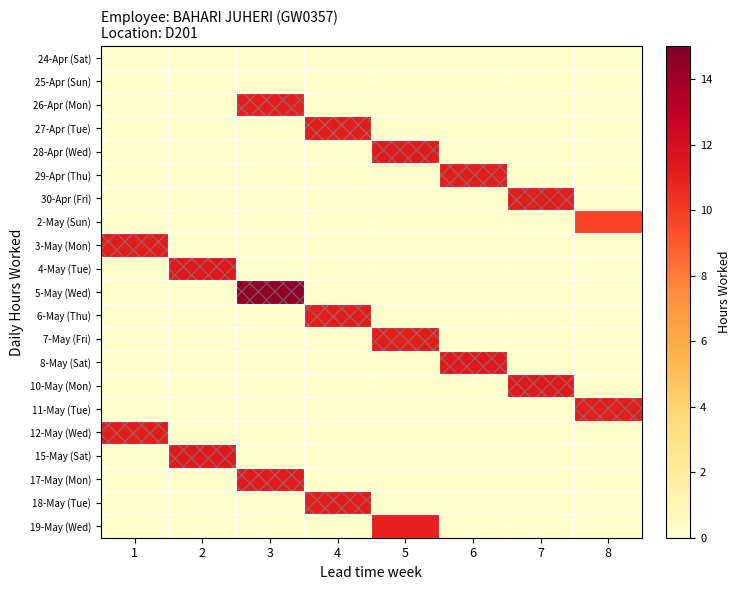

At which category does the chart reach its minimum across all series?

1